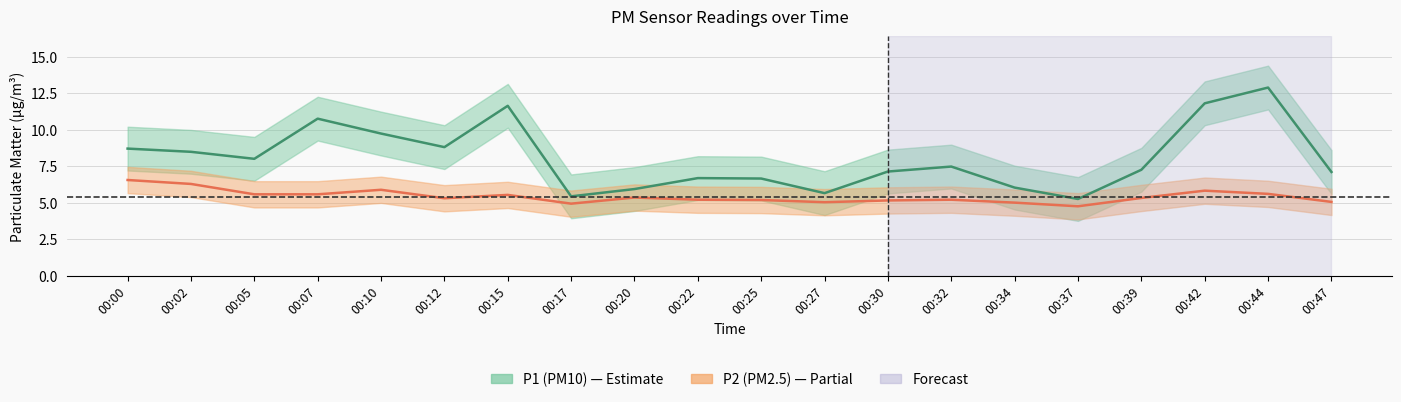

Reading left to right, list all the values displayed in this chart.

P1: 8.7	8.5	8.0	10.8	9.7	8.8	11.6	5.4	5.9	6.7	6.7	5.7	7.1	7.5	6.0	5.2	7.2	11.8	12.9	7.1
P2: 6.5	6.3	5.6	5.6	5.9	5.3	5.5	4.9	5.3	5.2	5.2	5.0	5.2	5.2	5.0	4.8	5.3	5.8	5.6	5.0